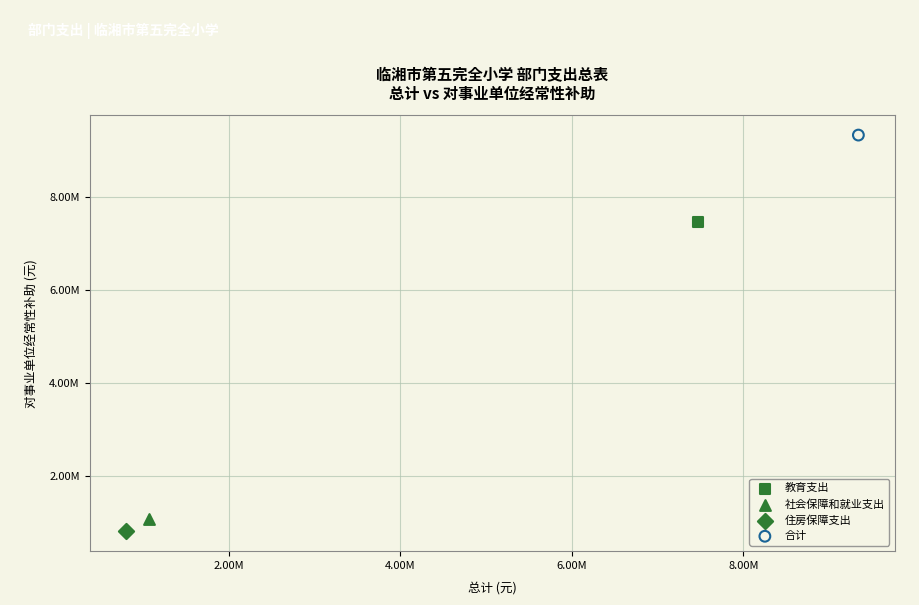

Which series reaches the maximum Y coordinate?

合计